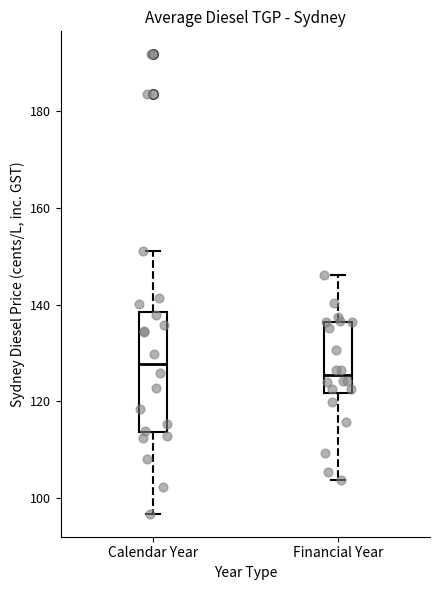

Comparing the boxes themselves (not the whiskers), which one is the tallest?

Calendar Year